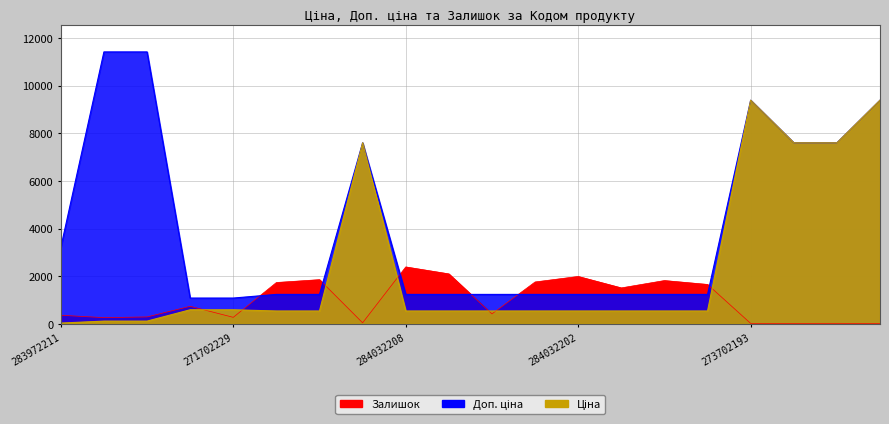

Where is the first local maximum for Залишок?

271702230